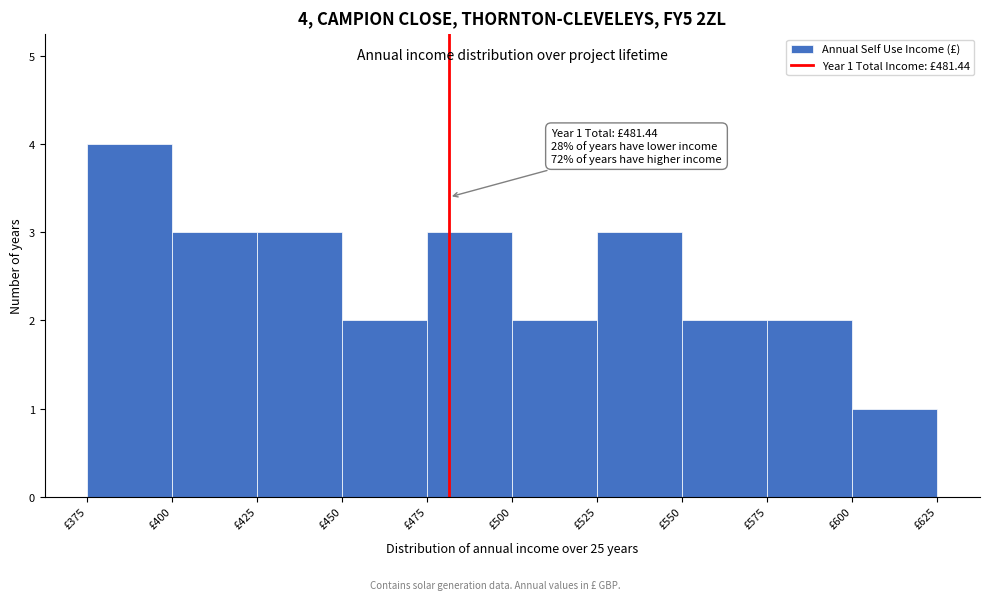

Which range on the x-axis has the tallest bar?

375 to 400